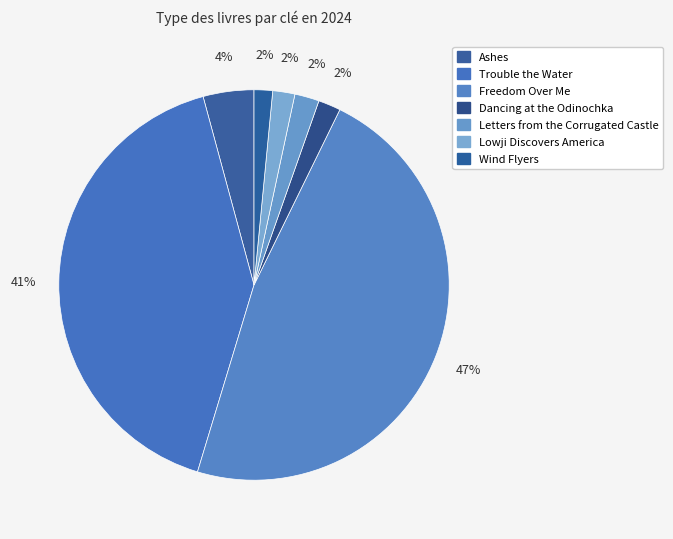

Count the number of slices in the pie.

7